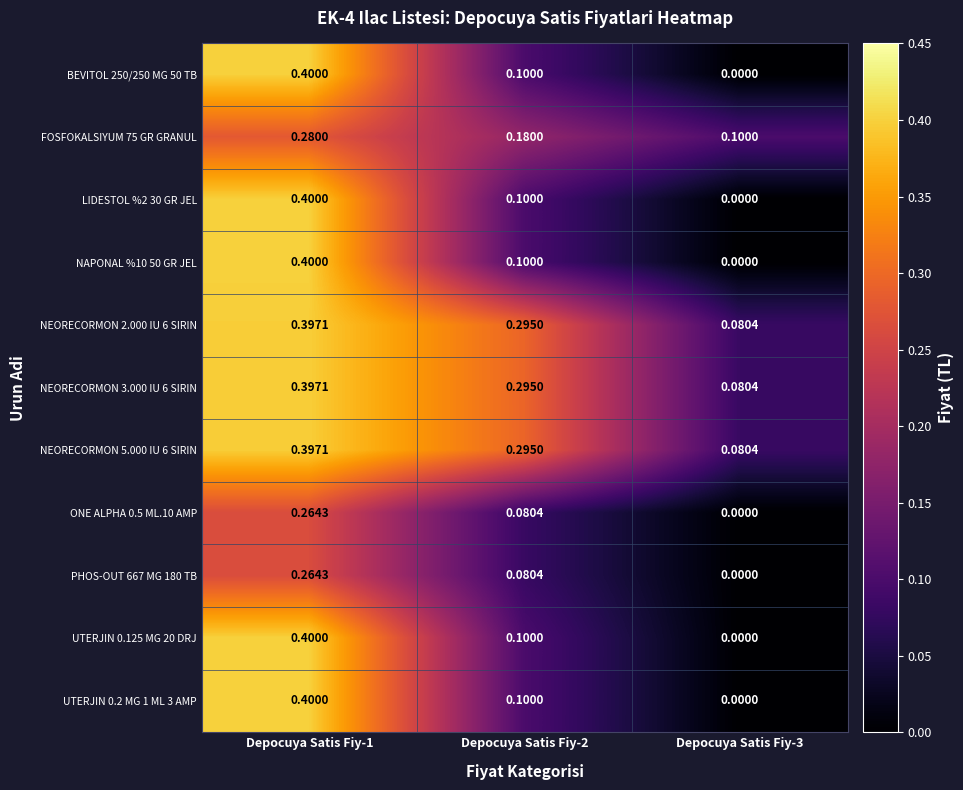

Is the value of NEORECORMON 2.000 IU 6 SIRIN at Depocuya Satis Fiy-3 greater than the value of ONE ALPHA 0.5 ML.10 AMP at Depocuya Satis Fiy-3?

Yes